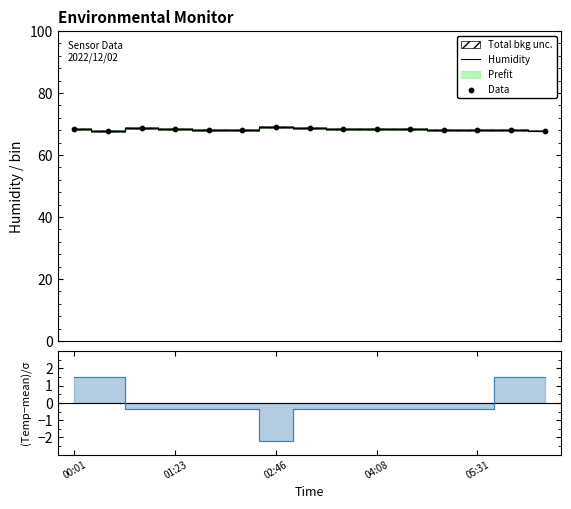

Which series reaches the minimum Y coordinate?

Humidity